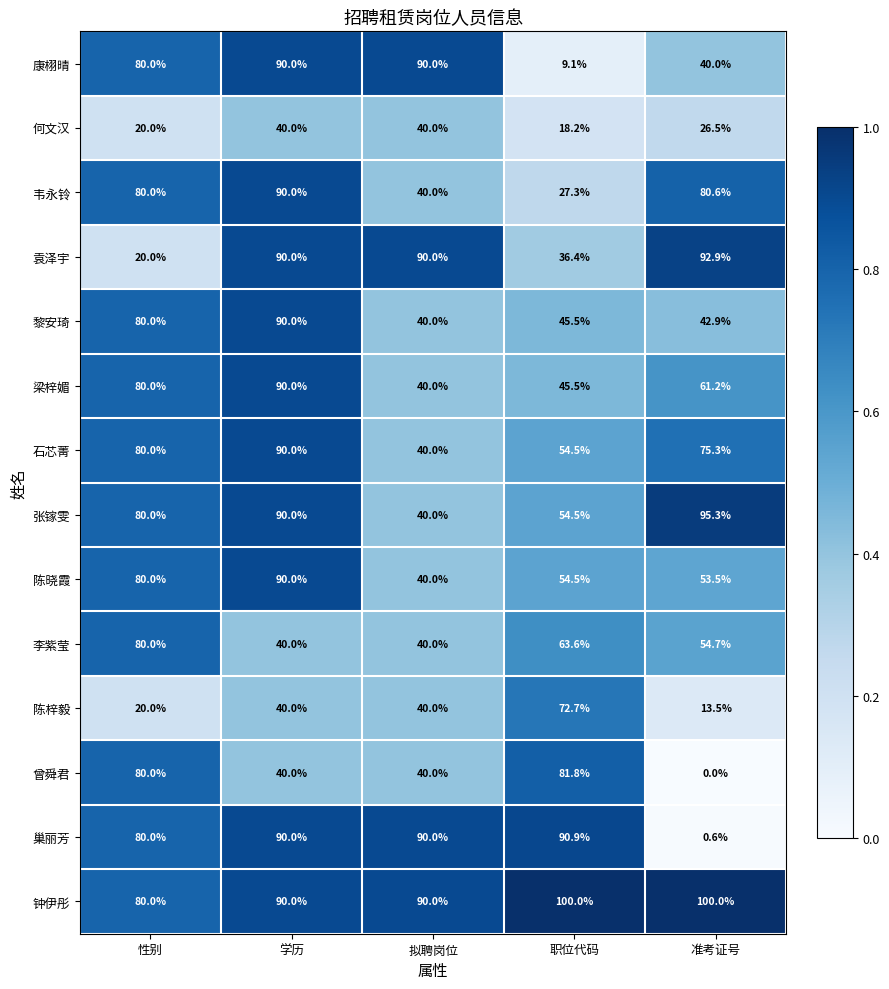

Which series has the largest range (max minus min)?

巢丽芳